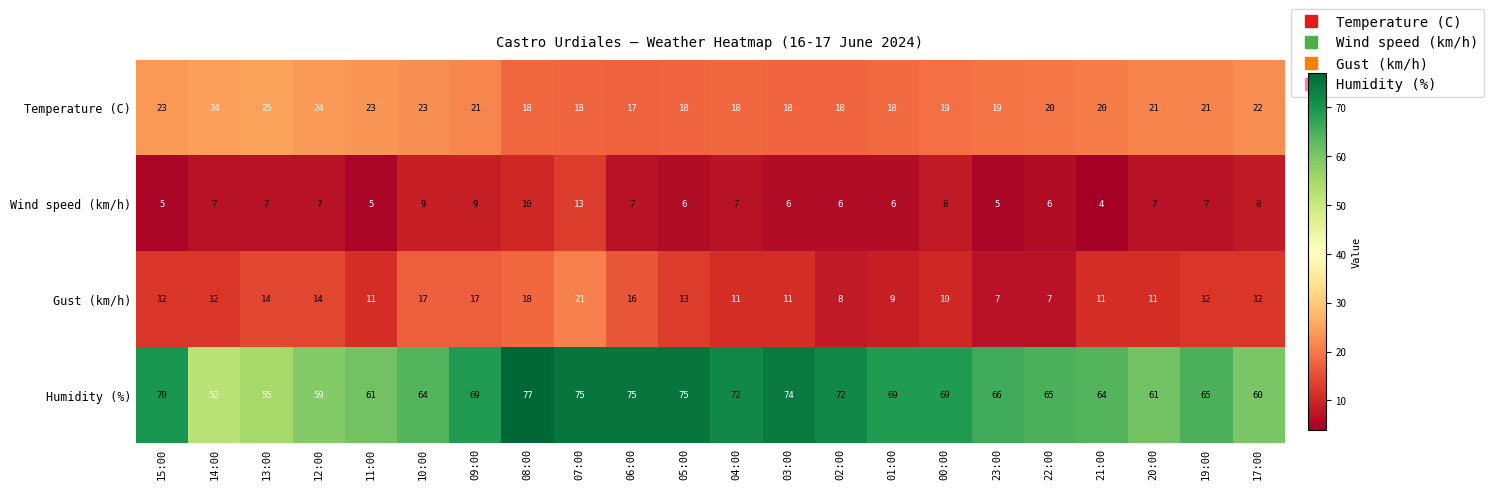

What is the spread (max minus min) of values at 15:00?

65